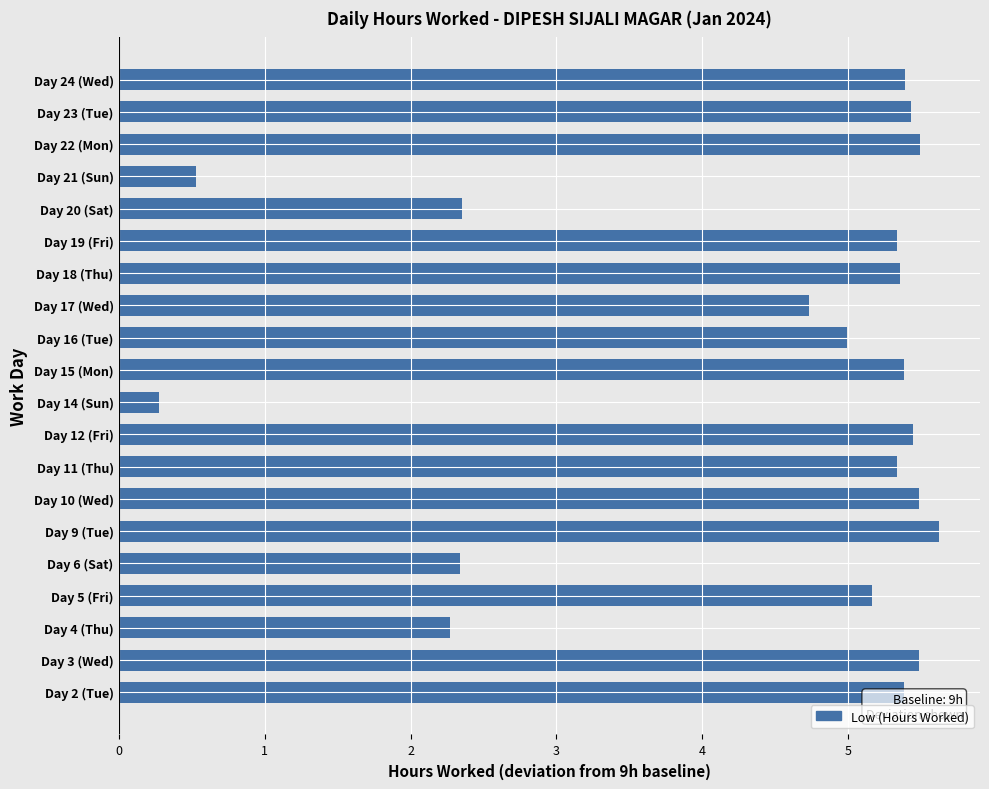

Between Day 5 (Fri) and Day 2 (Tue), which is larger?

Day 2 (Tue)